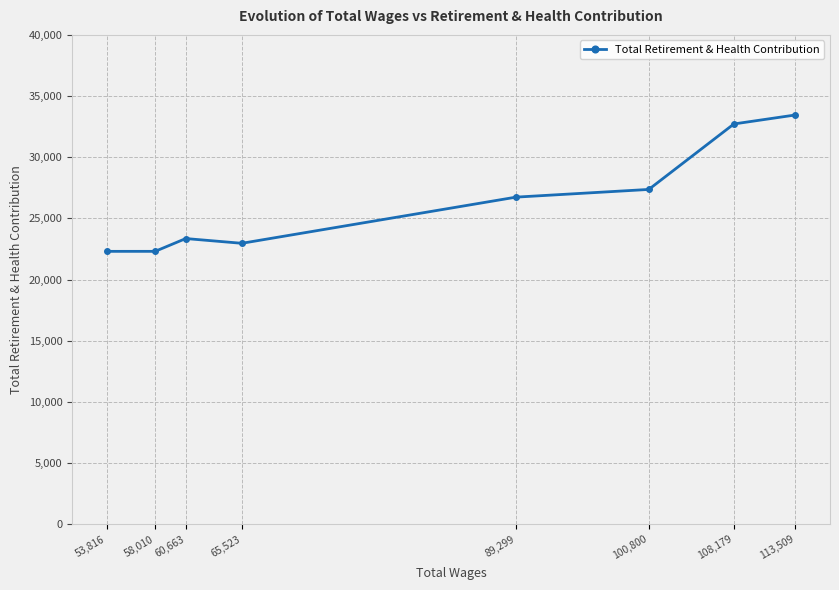

Rank the categories by value from lowest to highest.

53,816, 58,010, 65,523, 60,663, 89,299, 100,800, 108,179, 113,509